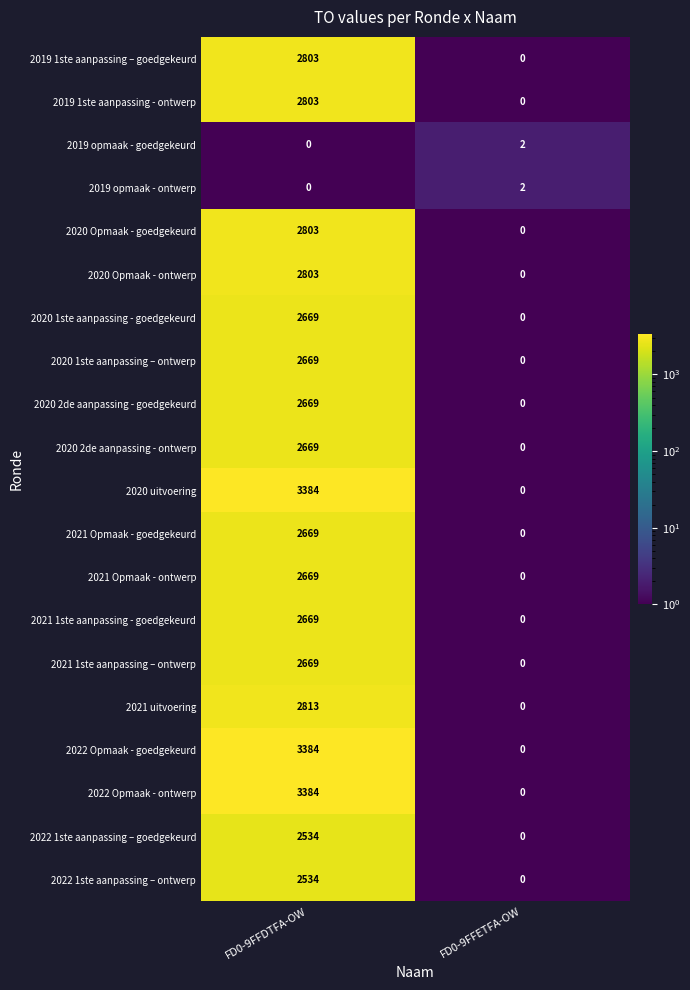

What is the highest value of the 2021 1ste aanpassing – ontwerp series?

2669